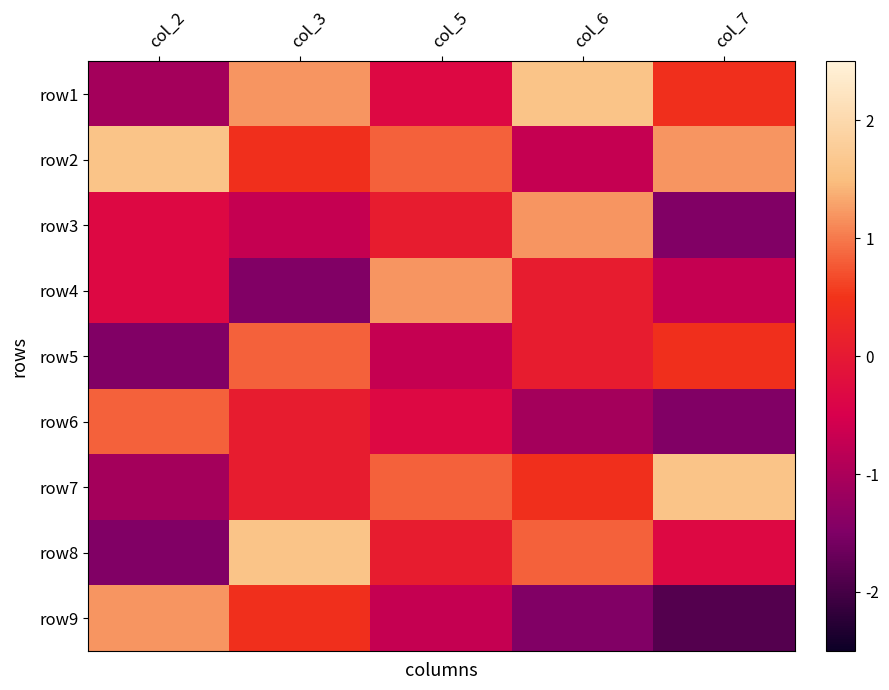

What is the minimum value shown in the chart?

-1.9